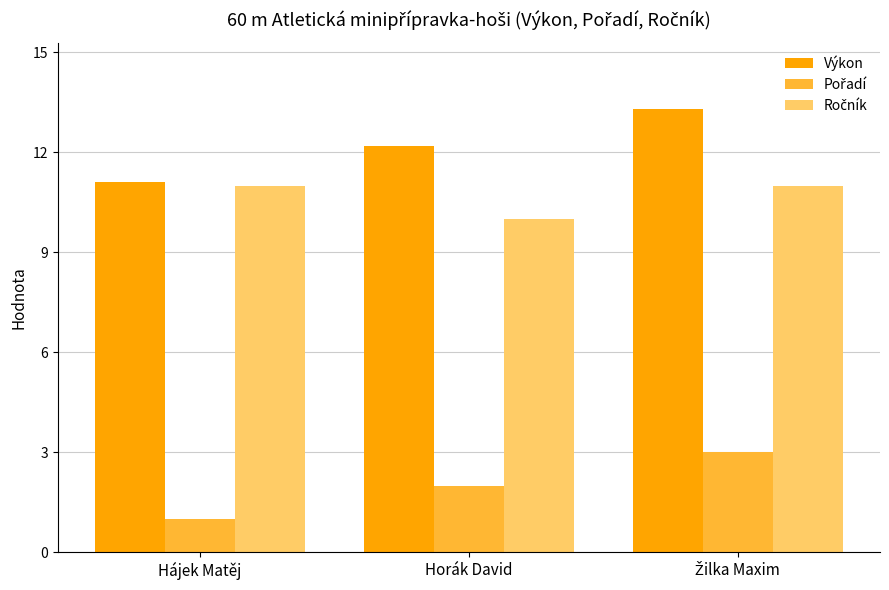

What is the value of the Výkon bar at the 3rd from the left?

13.3